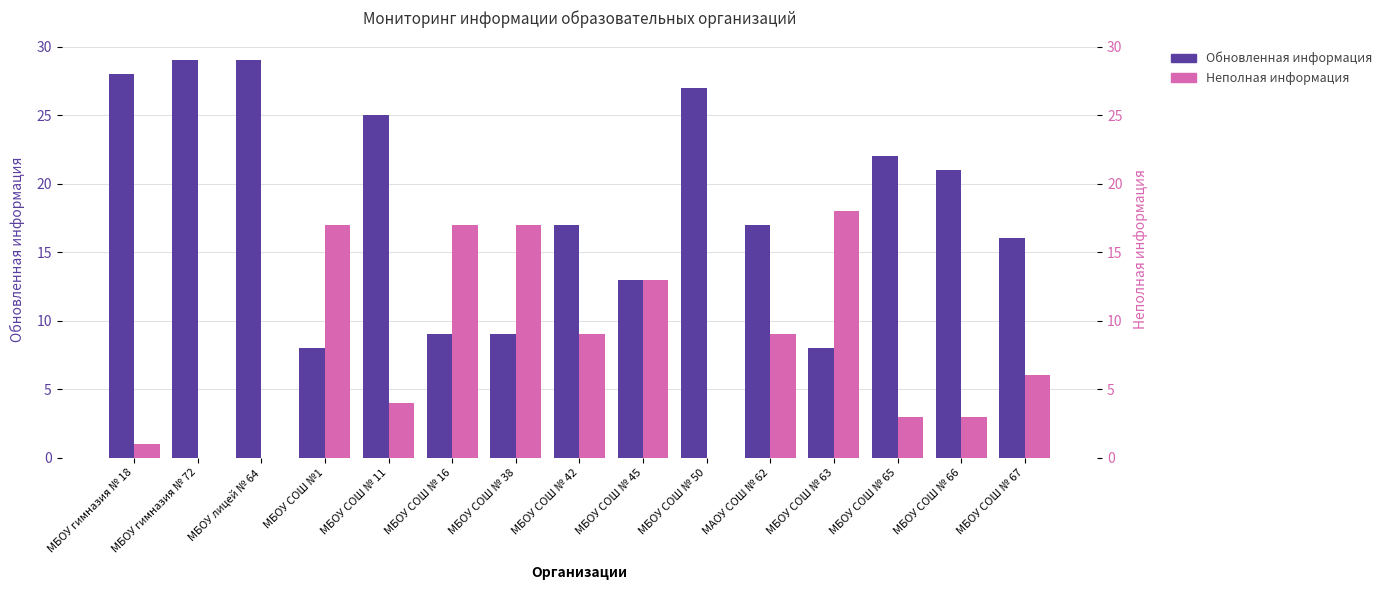

What position from the left is МБОУ СОШ № 65?

13